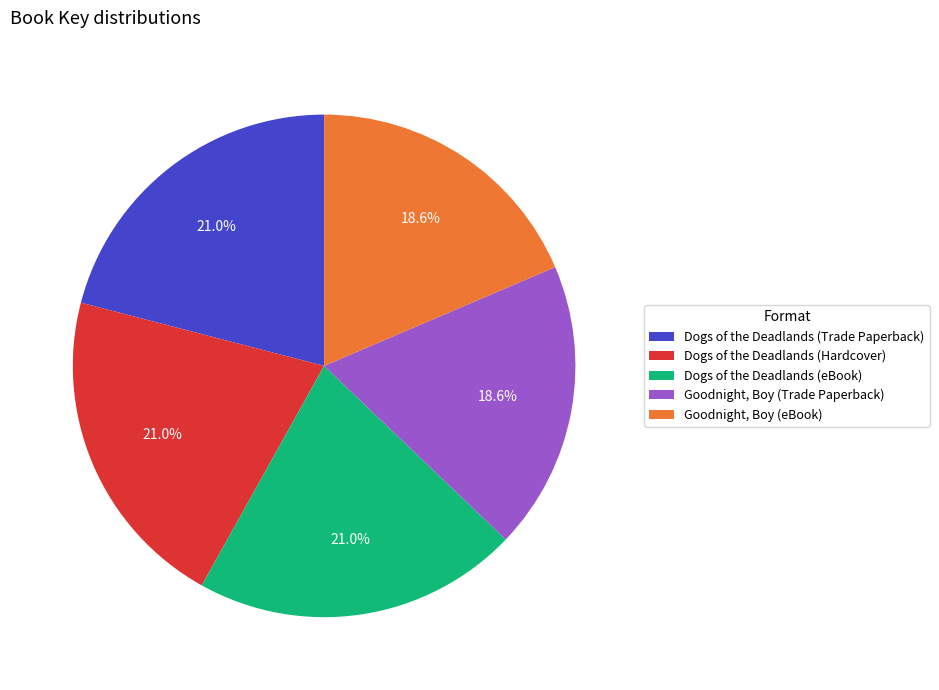

Between Goodnight, Boy (eBook) and Dogs of the Deadlands (Trade Paperback), which is larger?

Dogs of the Deadlands (Trade Paperback)